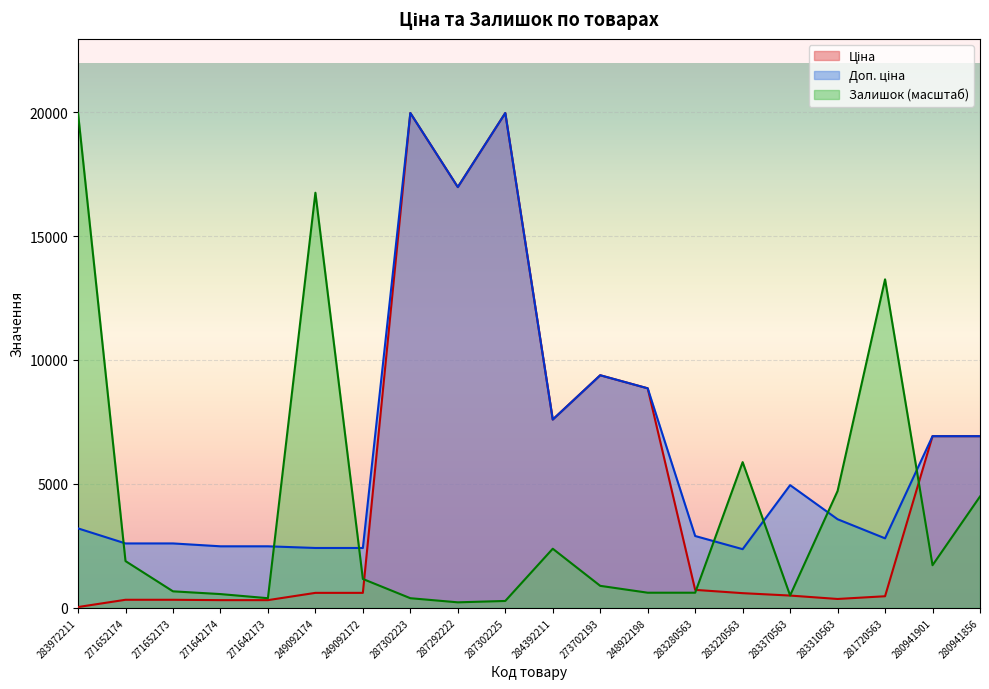

Reading left to right, transcribe all the data shown in this chart.

Ціна: 283972211=32.0	271652174=324.8	271652173=324.8	271642174=310.3	271642173=310.3	249092174=603.7	249092172=603.7	287302223=19964.2	287292222=16976.3	287302225=19964.2	284392211=7596.5	273702193=9384.0	248922198=8856.7	283280563=724.5	283220563=591.6	283370563=495.0	283310563=357.4	281720563=467.3	280941901=6925.7	280941856=6925.7
Доп. ціна: 283972211=3205.0	271652174=2598.3	271652173=2598.3	271642174=2482.4	271642173=2482.4	249092174=2414.8	249092172=2414.8	287302223=19964.2	287292222=16976.3	287302225=19964.2	284392211=7596.5	273702193=9384.0	248922198=8856.7	283280563=2897.8	283220563=2366.5	283370563=4950.4	283310563=3573.9	281720563=2803.6	280941901=6925.7	280941856=6925.7
Залишок: 283972211=19964.2	271652174=1885.5	271652173=665.5	271642174=554.6	271642173=388.2	249092174=16747.7	249092172=1164.6	287302223=388.2	287292222=221.8	287302225=277.3	284392211=2384.6	273702193=887.3	248922198=610.0	283280563=610.0	283220563=5878.3	283370563=499.1	283310563=4713.8	281720563=13254.0	280941901=1719.1	280941856=4491.9